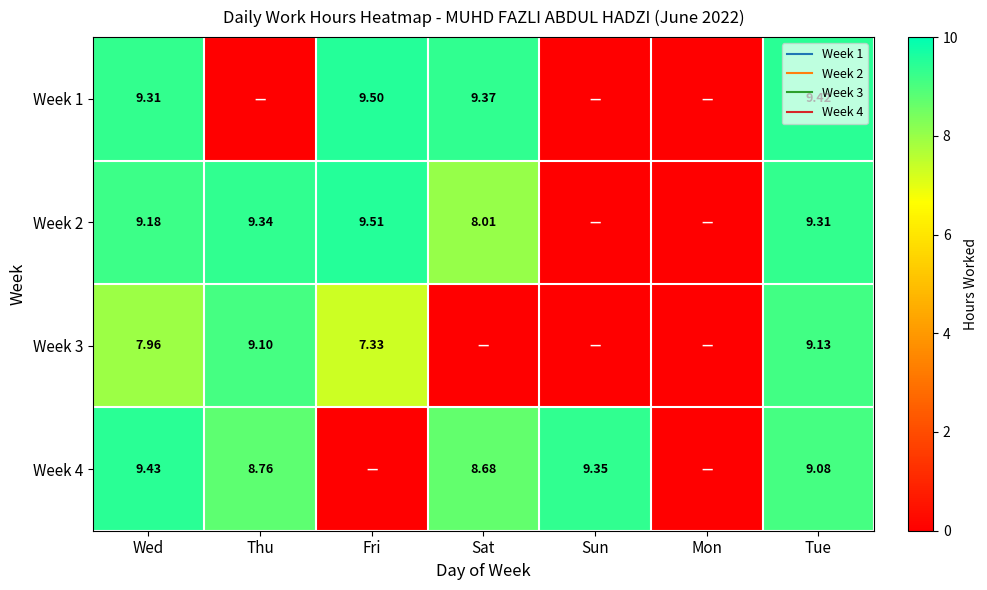

At how many categories does at least one series exceed 3?

6